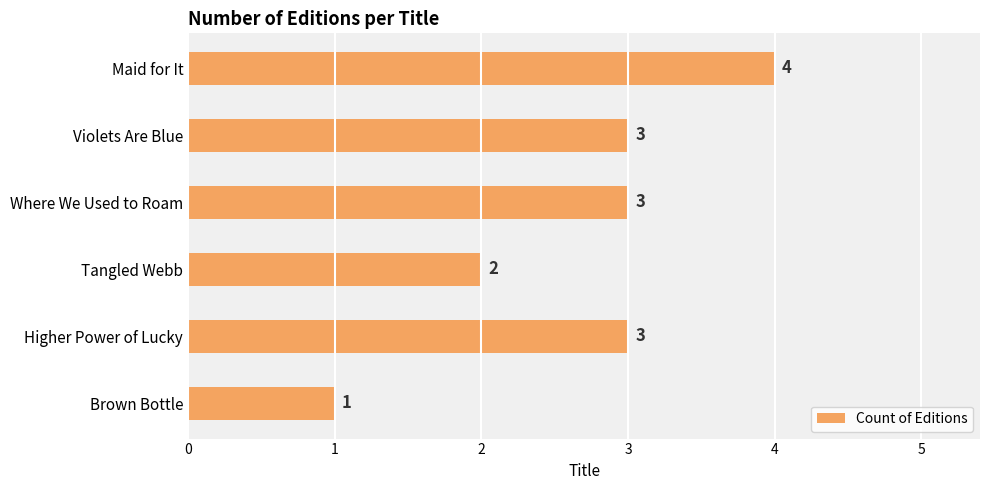

How many bars are there in total?

6